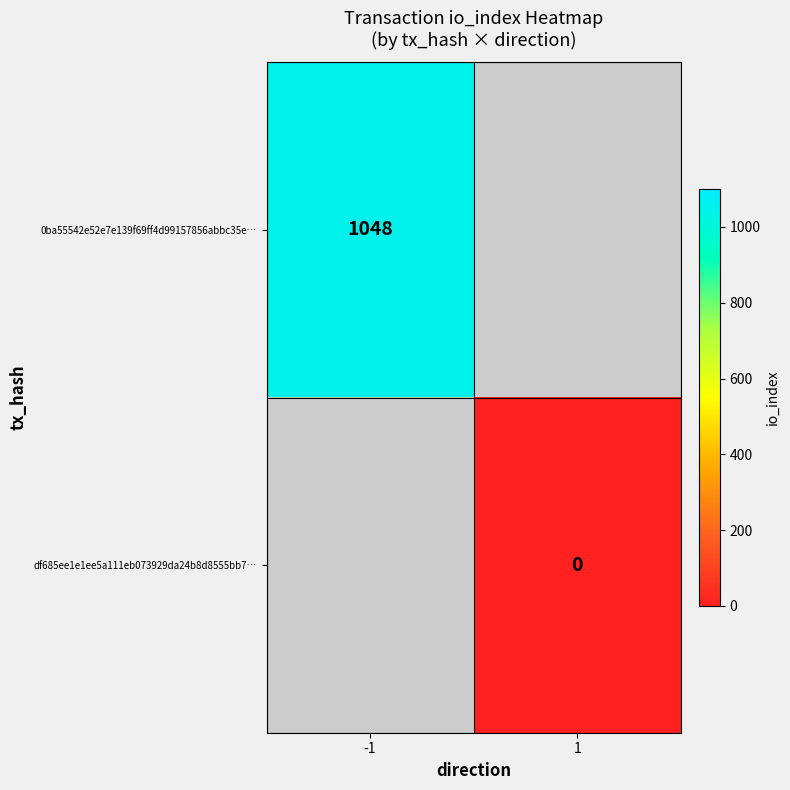

True or false: 0ba55542e52e7e139f69ff4d99157856abbc35e… has a value of 1719 at -1.

False